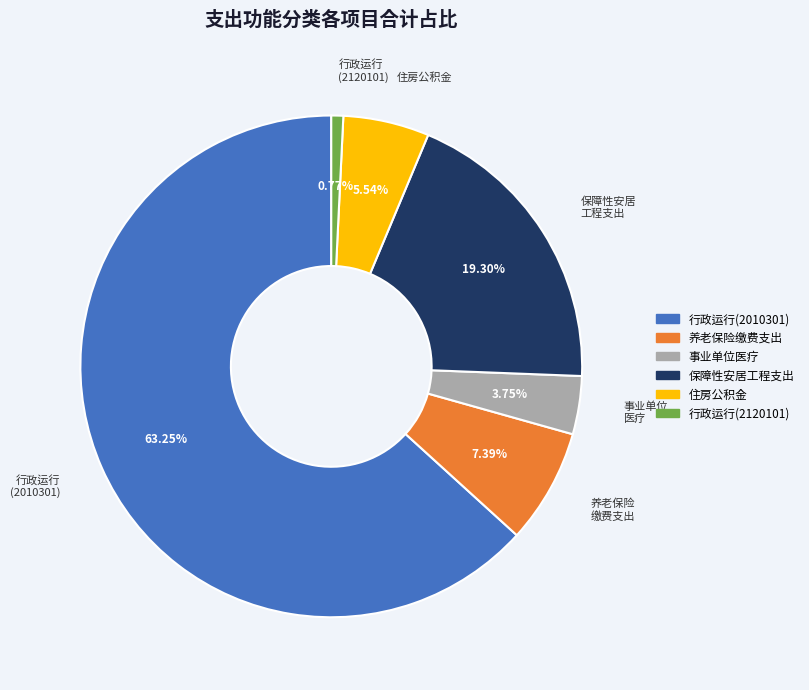

Combined, do 事业单位医疗 and 住房公积金 account for over 50%?

No